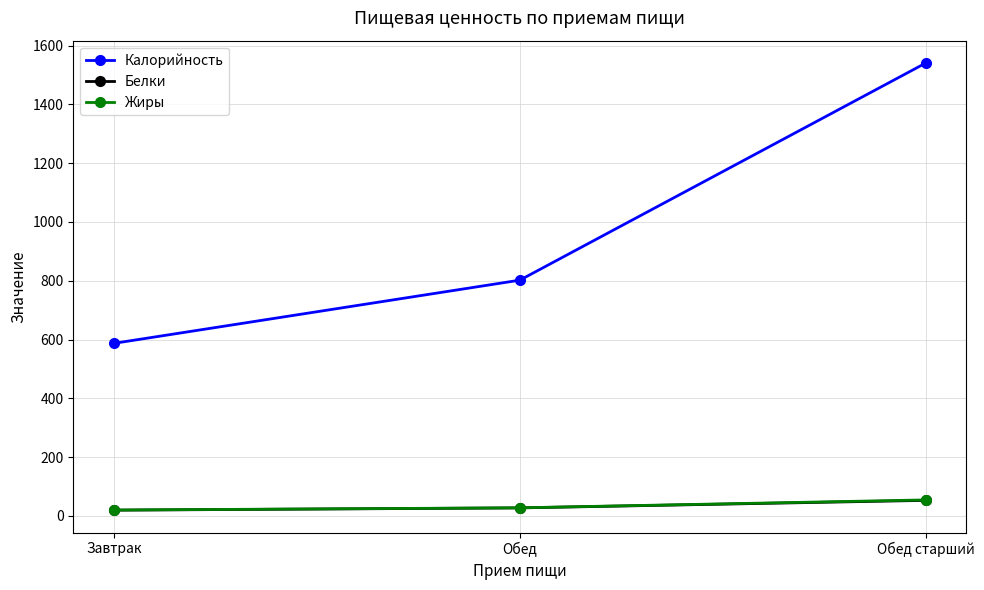

What is the value of the Калорийность point at the 3rd from the left?

1541.0